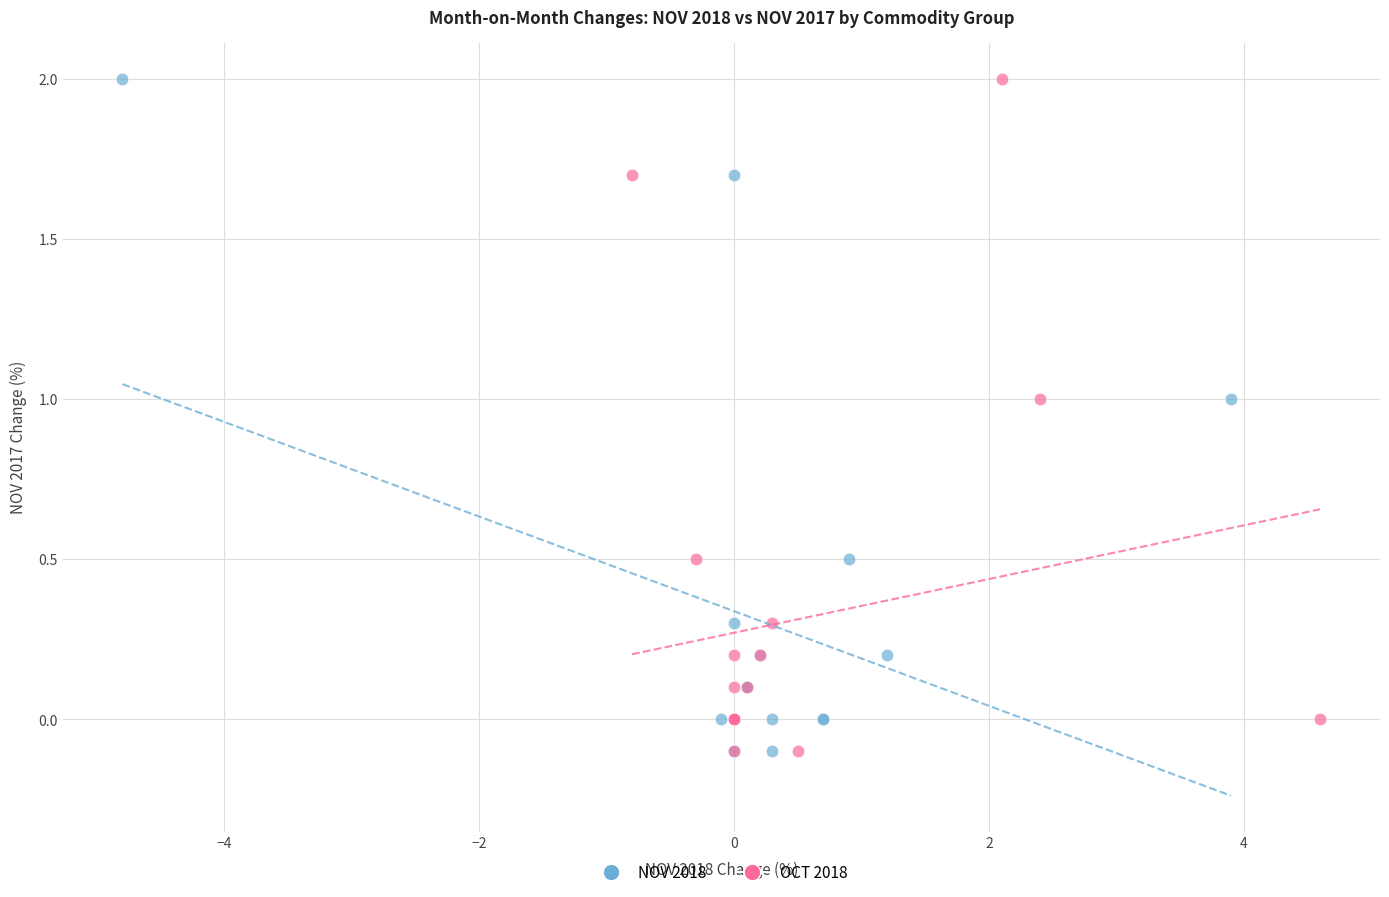

What are all the series names shown in the legend?

NOV 2018, OCT 2018